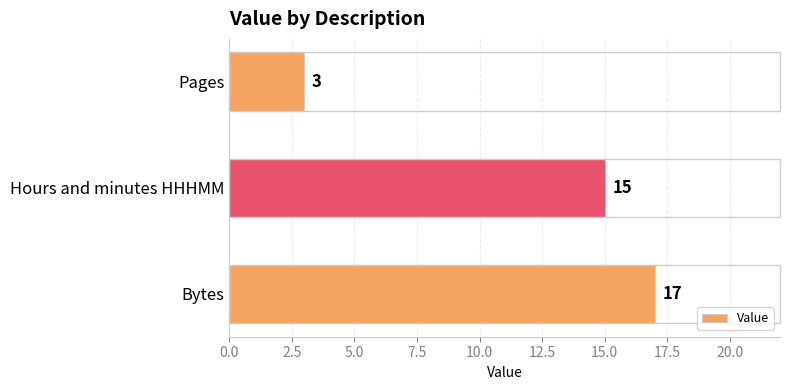

How many distinct data groups are displayed?

1